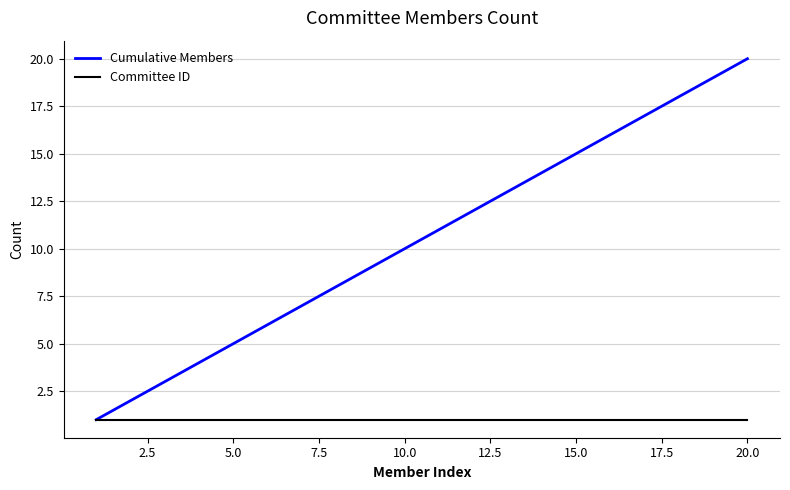

List the series in order of their overall mean, lowest first.

Committee ID, Cumulative Members